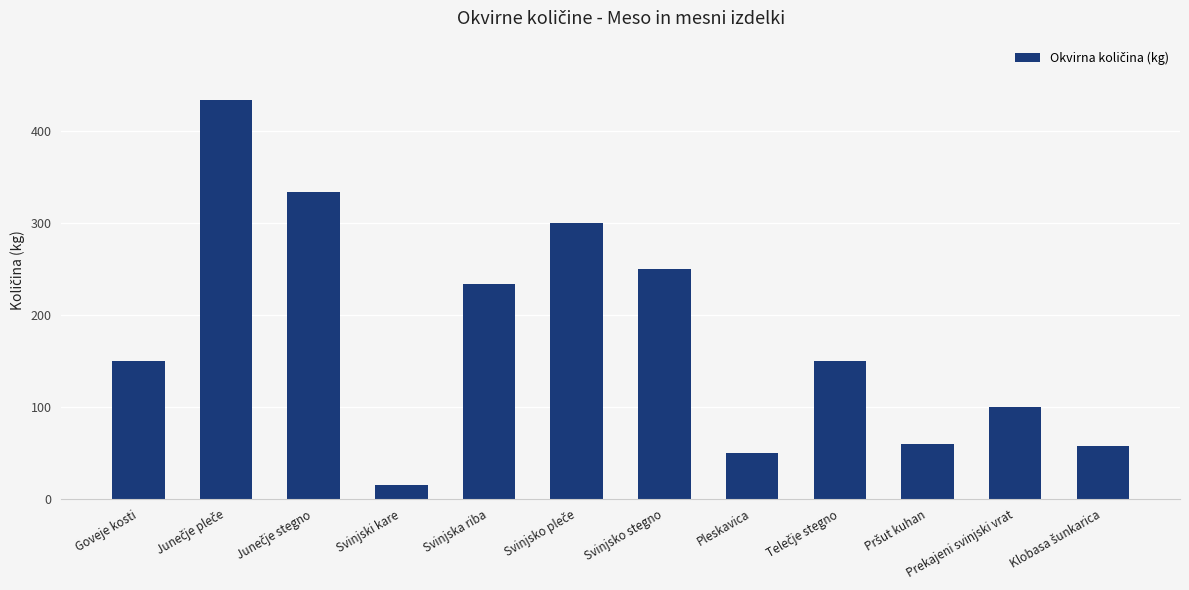

Where is the data nearest to the value 224?

Svinjska riba